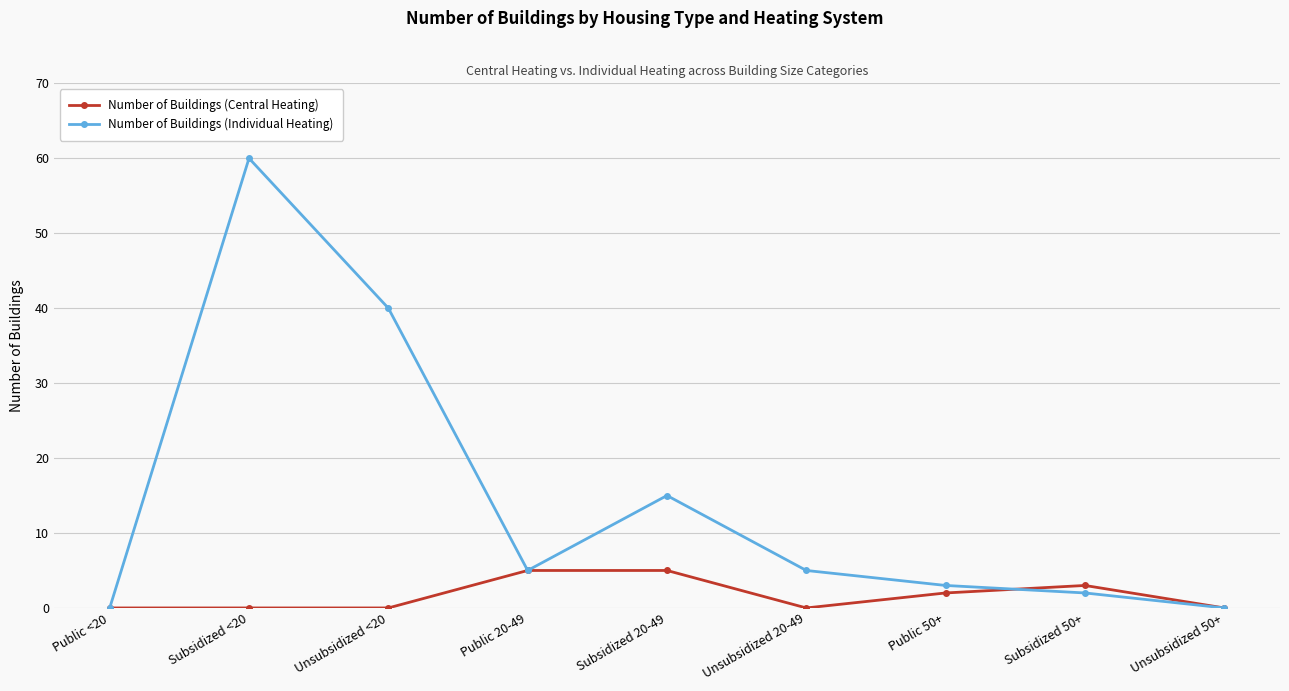

How many values in the Number of Buildings (Individual Heating) series are below 5?

4